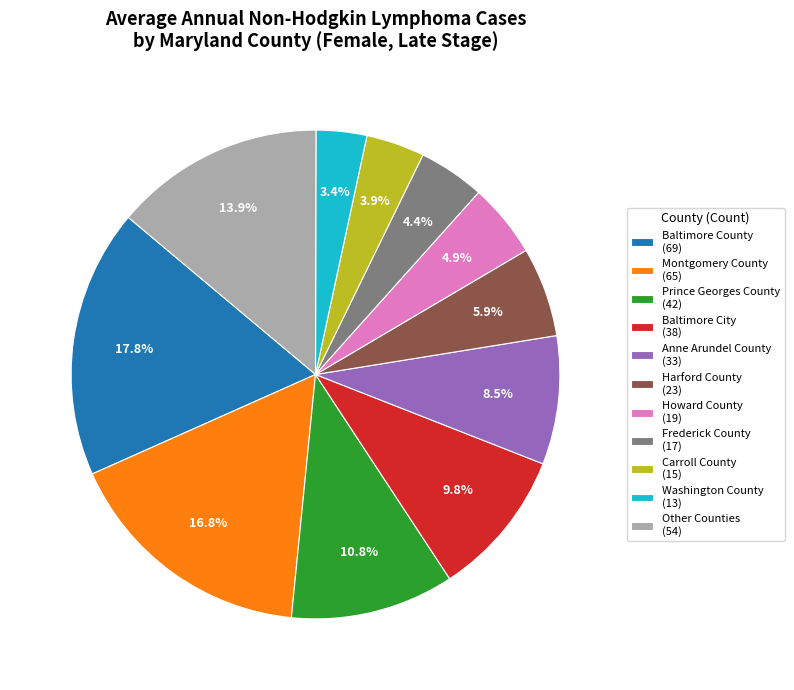

Is Frederick County (17) the majority of the pie?

No